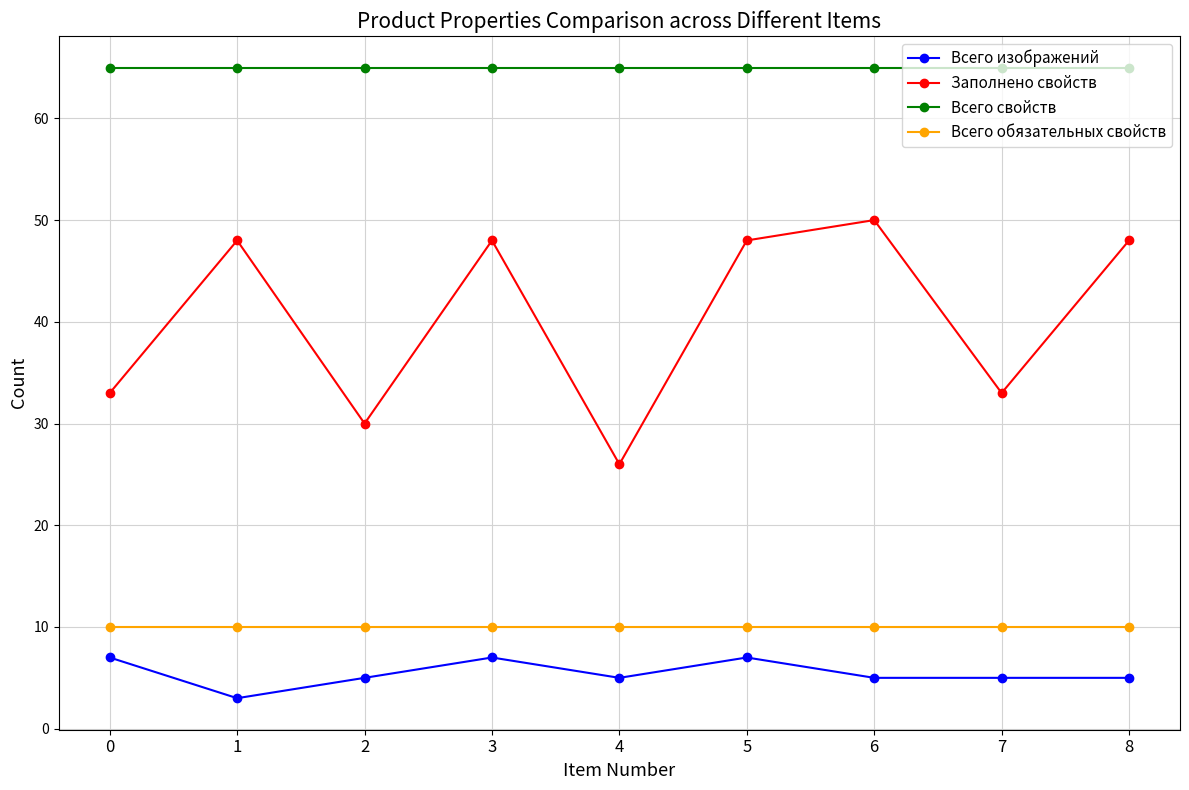

Which series has the largest range (max minus min)?

Заполнено свойств